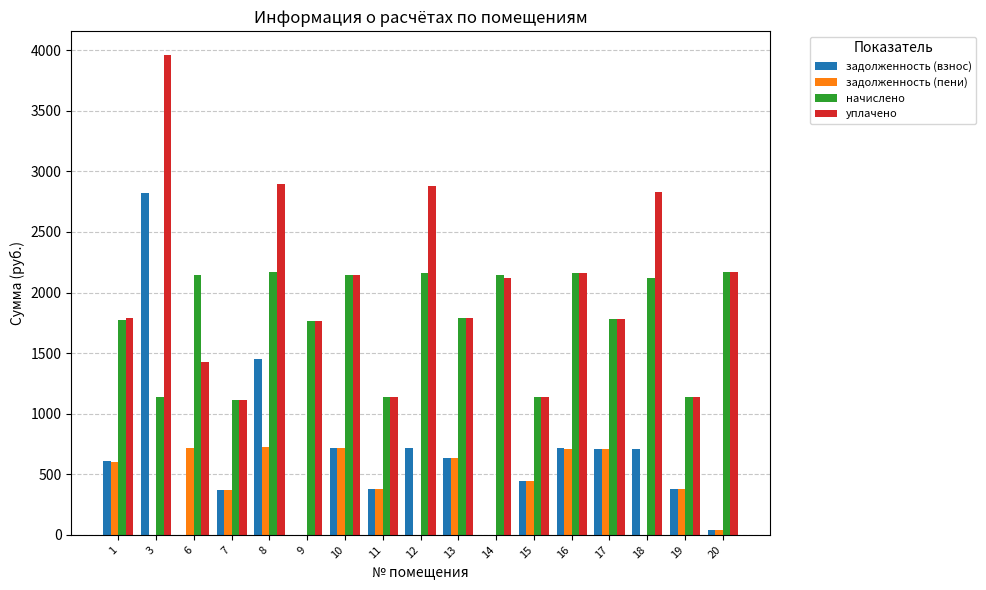

Which series changed the most between 17 and 18?

уплачено